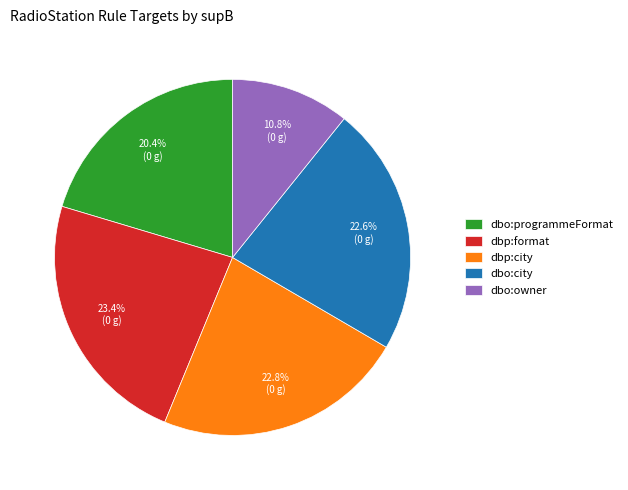

Count the number of slices in the pie.

5